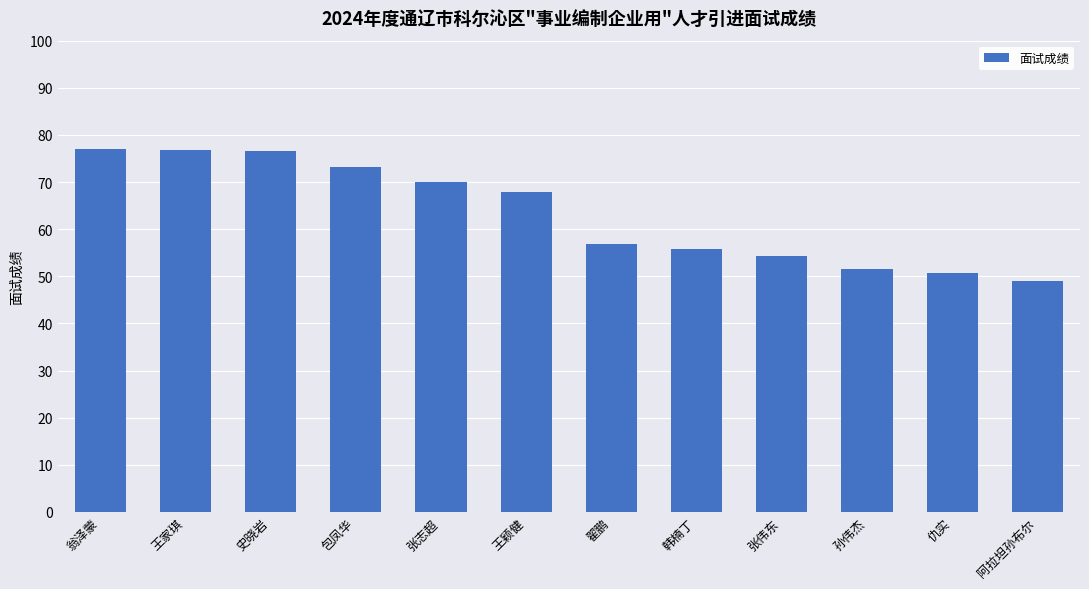

What is the sum of all values?

759.8